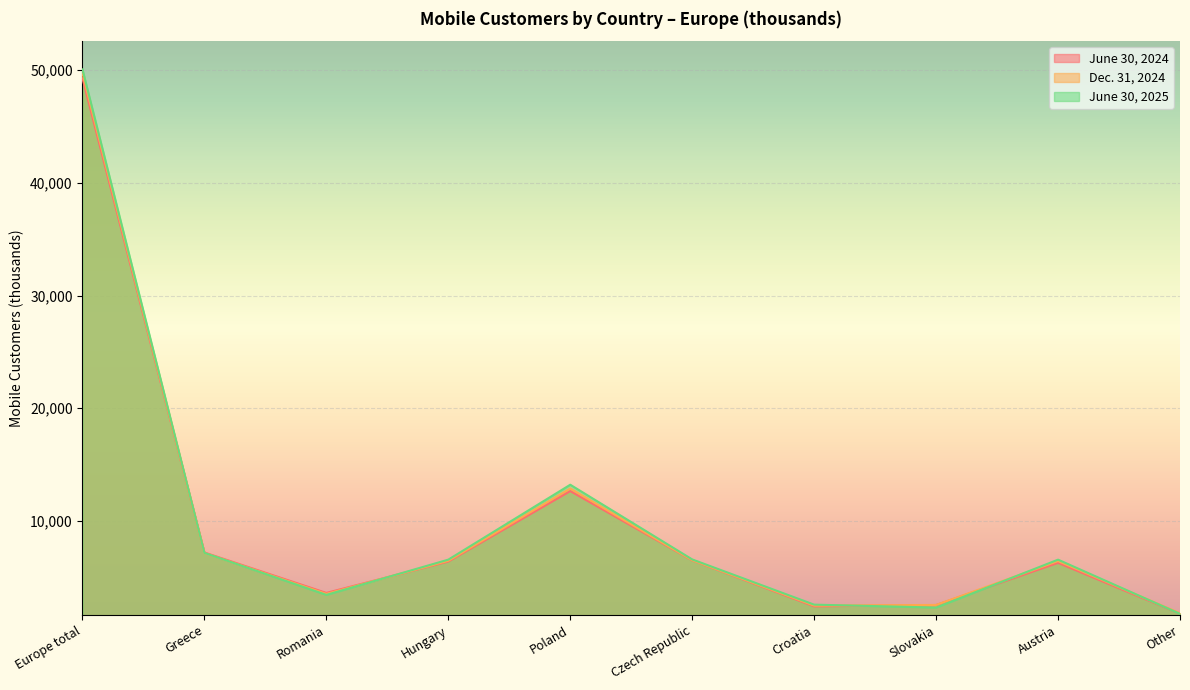

What is the lowest value of the June 30, 2025 series?

1743